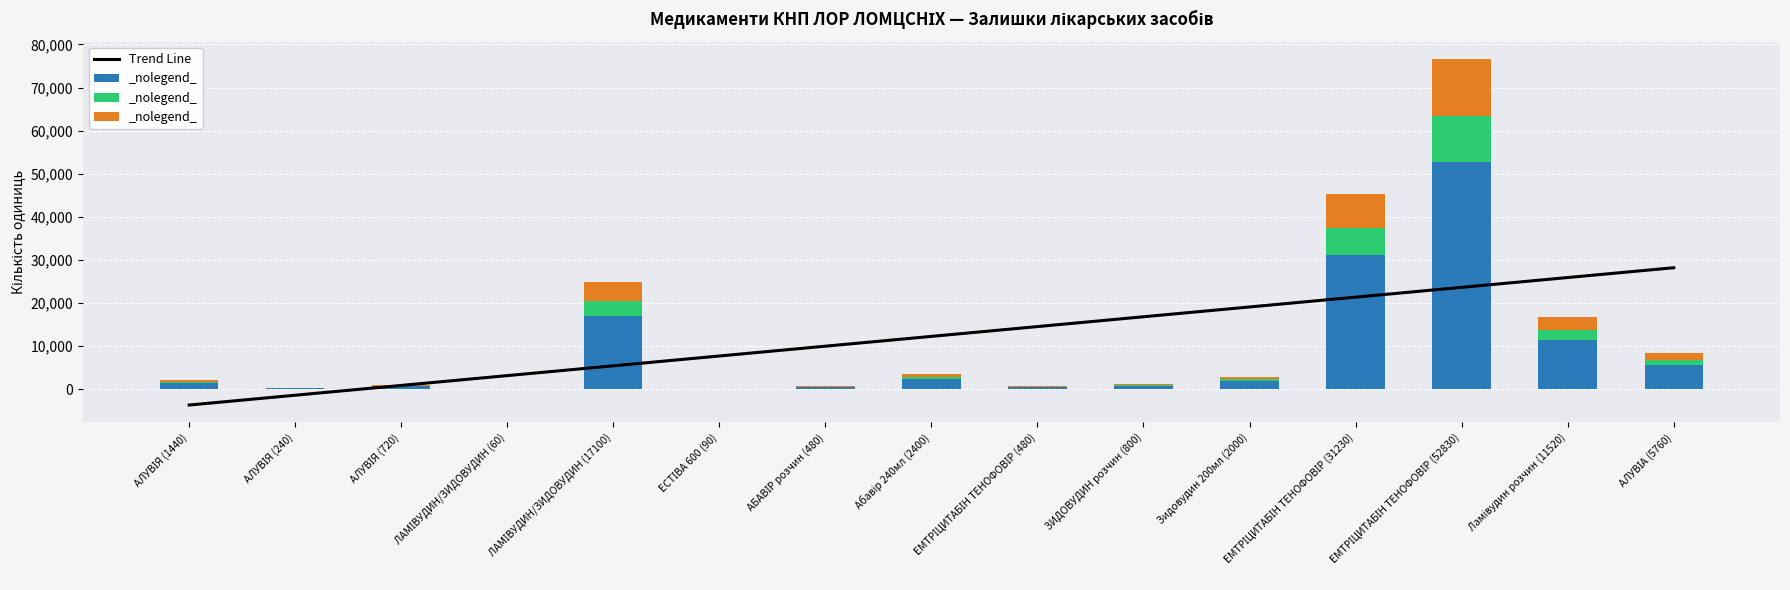

How many bars are there in each group?

3